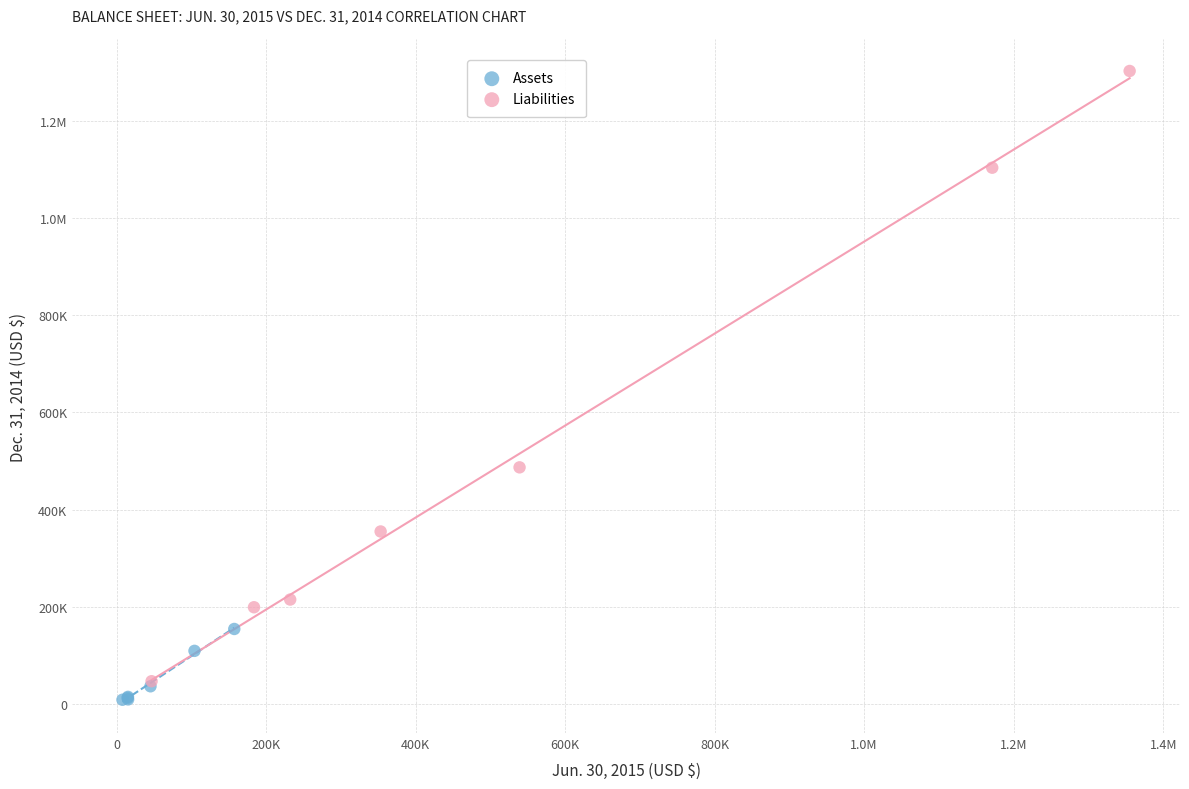

What are all the series names shown in the legend?

Assets, Liabilities